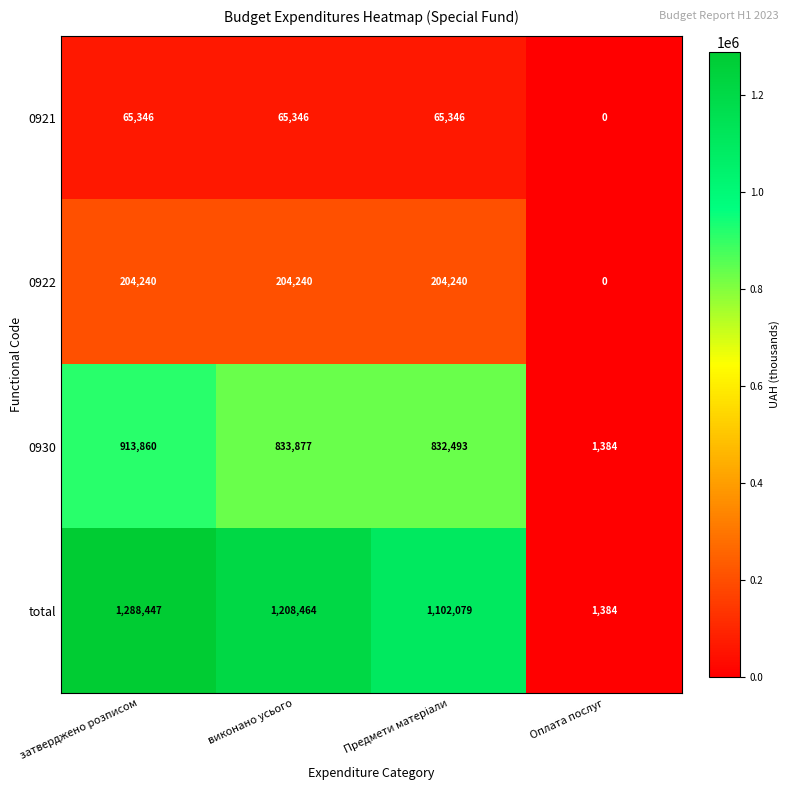

Count the number of categories in the chart.

4